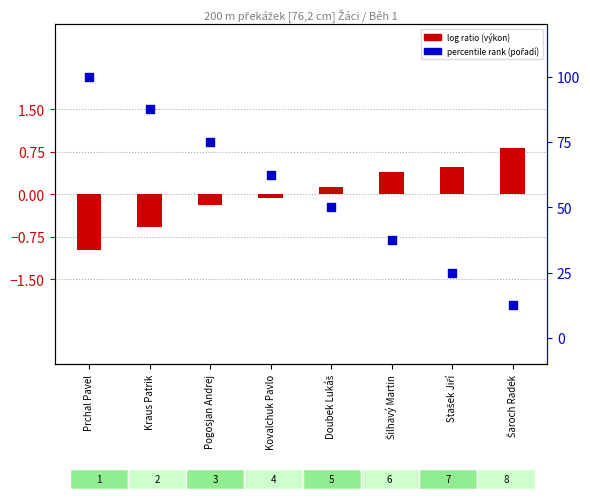

At how many categories does at least one series exceed 72?

3